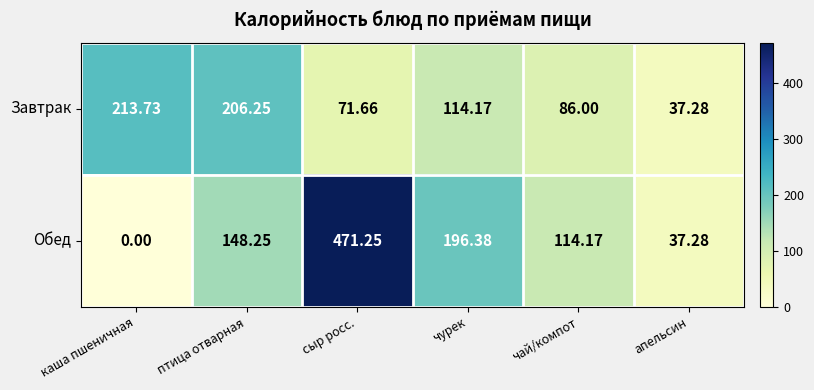

At which category is the sum across all series the highest?

сыр росс.